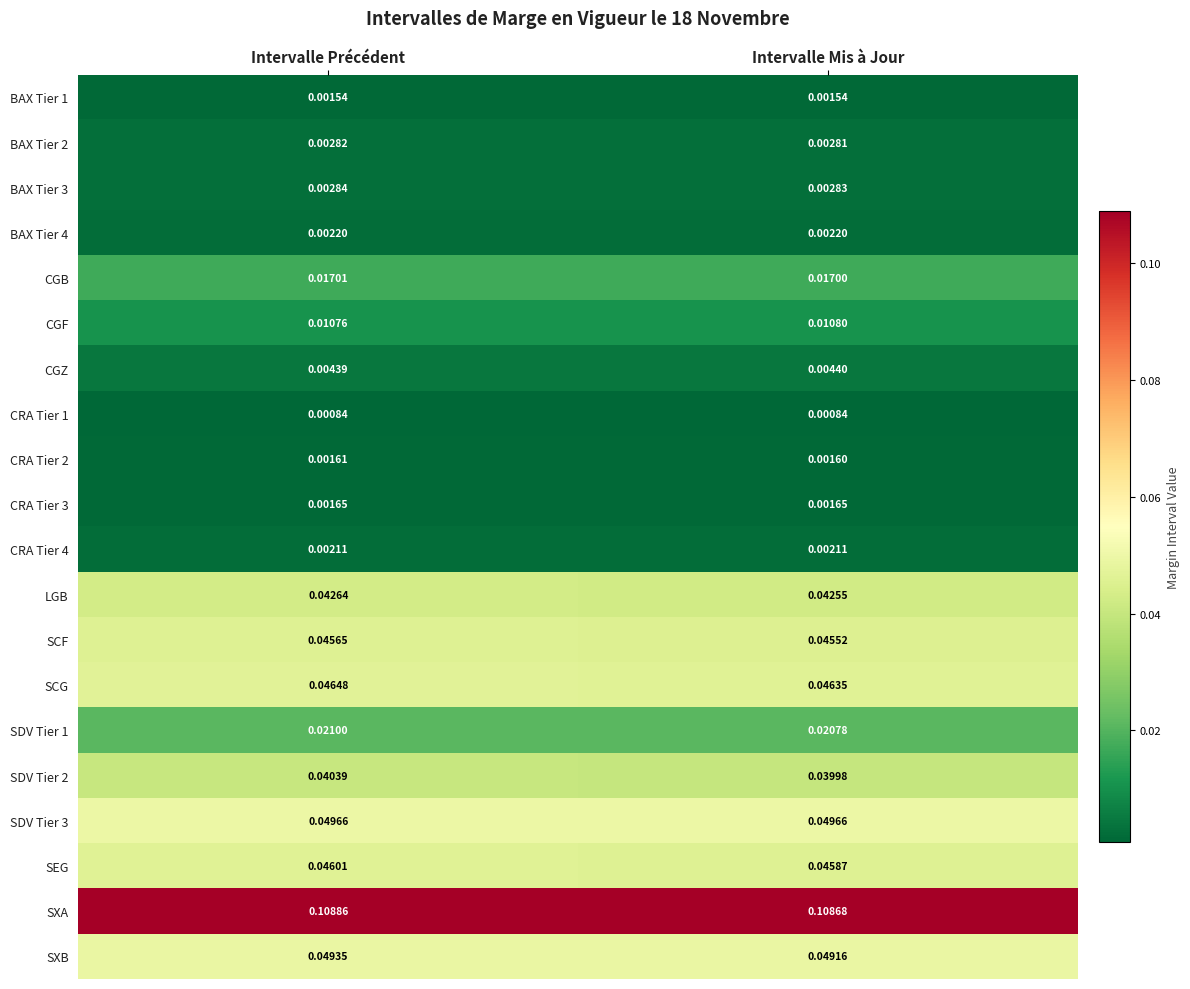

Which label corresponds to the largest value in the chart?

Intervalle Précédent